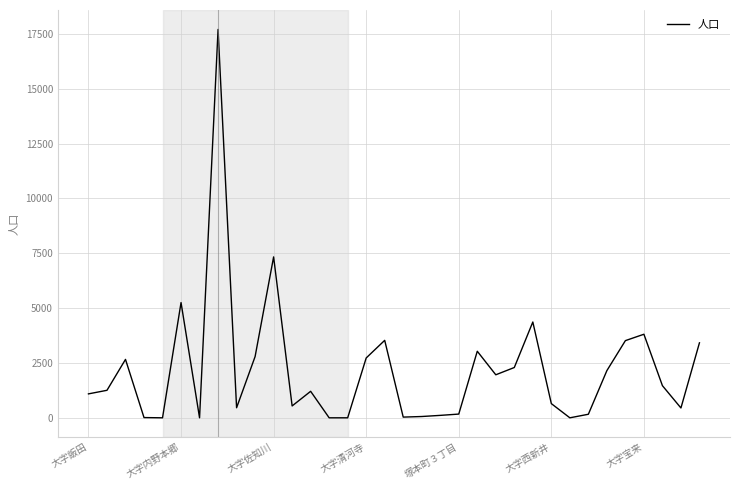

What is the maximum value shown in the chart?

17703